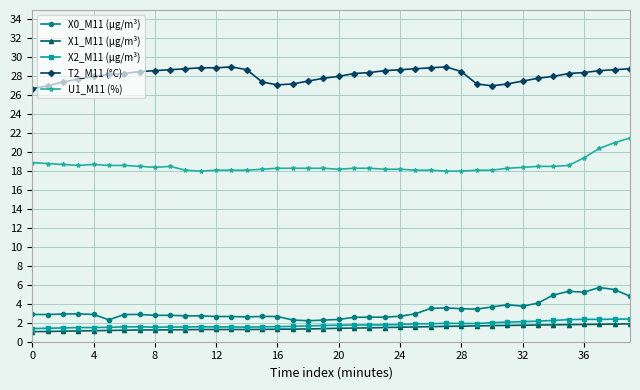

True or false: X1_M11 (μg/m³) and X0_M11 (μg/m³) intersect in this chart.

False